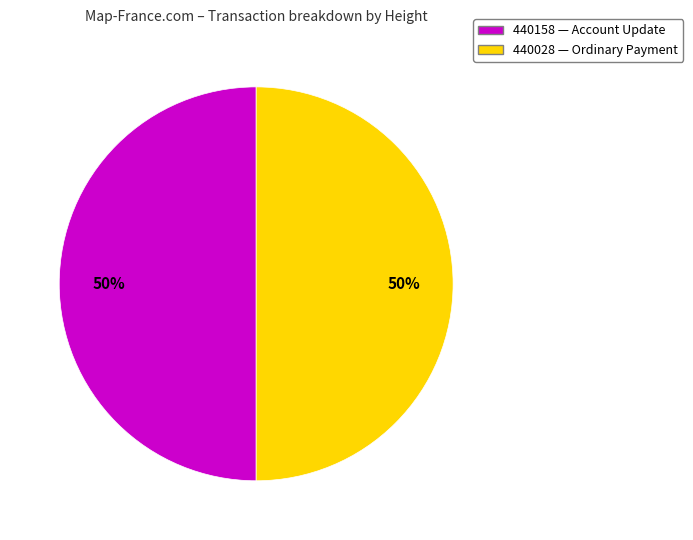

How many segments does this pie chart have?

2